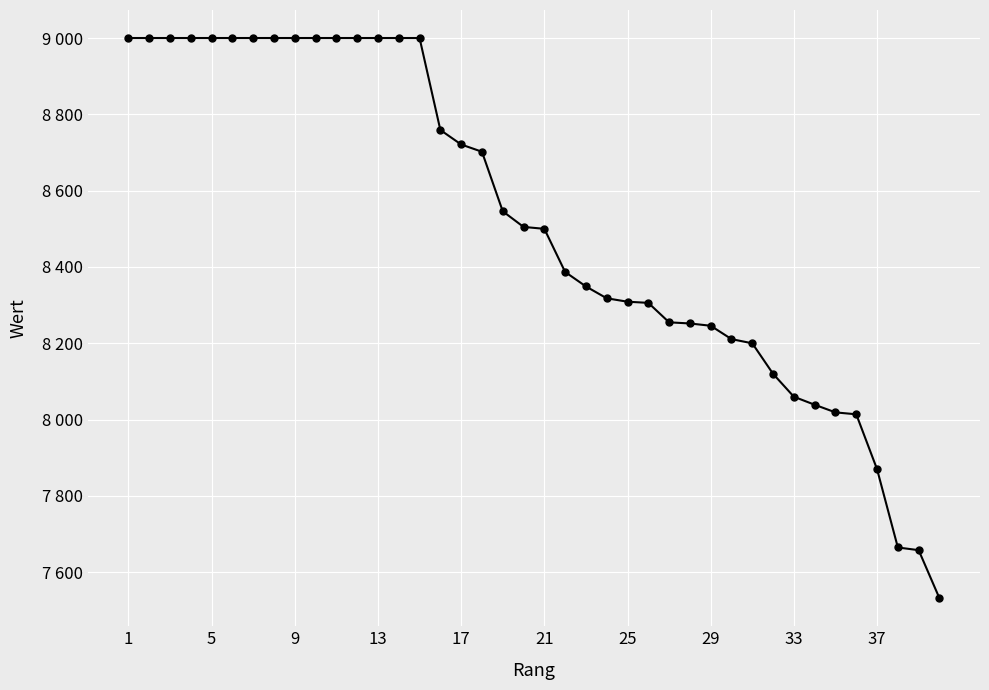

Does the chart have visible grid lines?

Yes